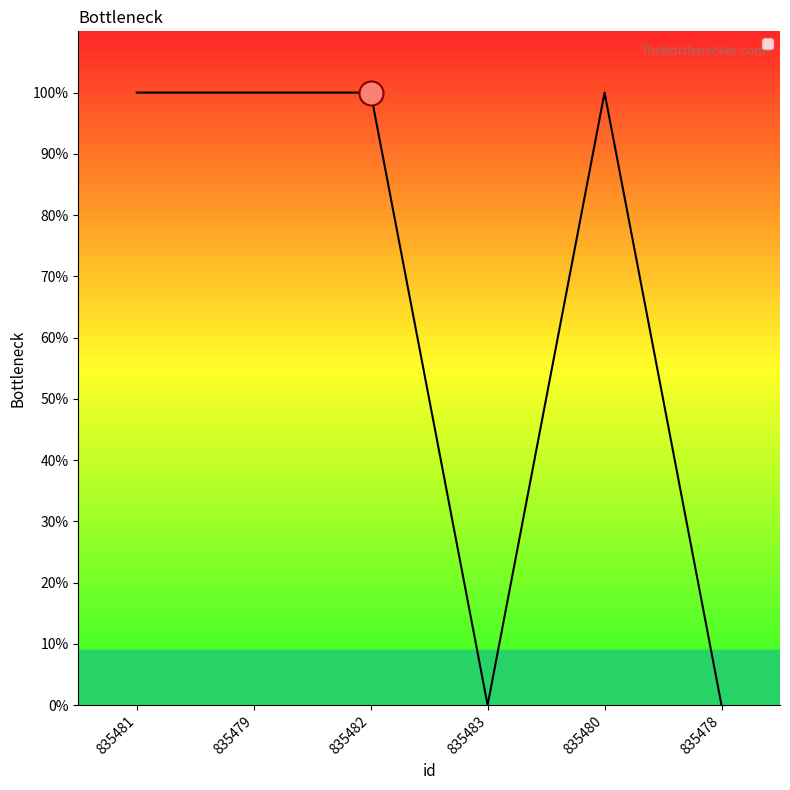

Which has a higher value, 835480 or 835482?

835480